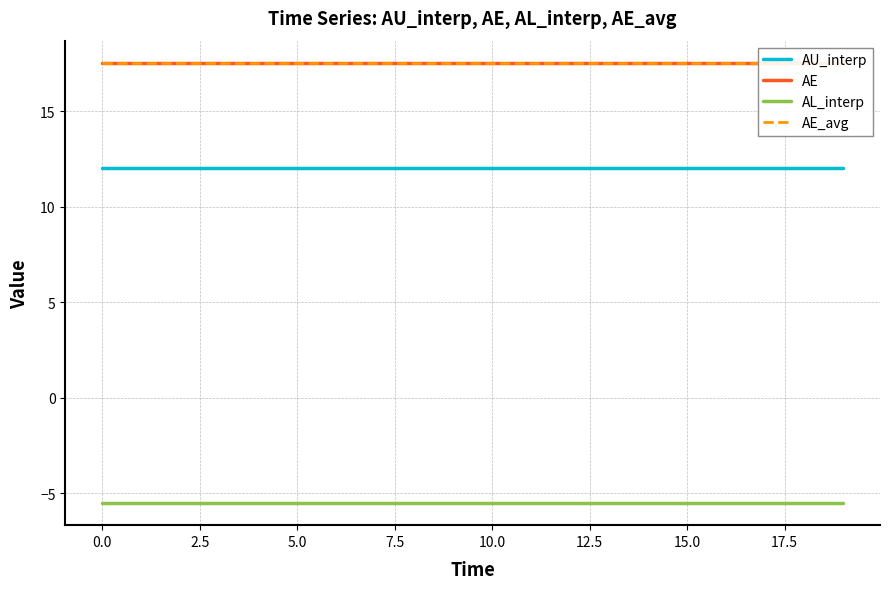

Does the chart have visible grid lines?

Yes